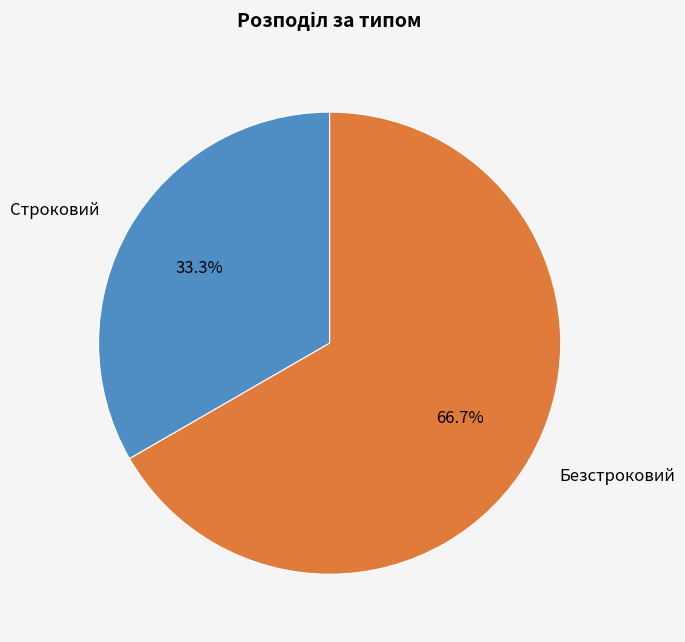

To the nearest percent, what is the difference between the Строковий and Безстроковий slice percentages?

33%